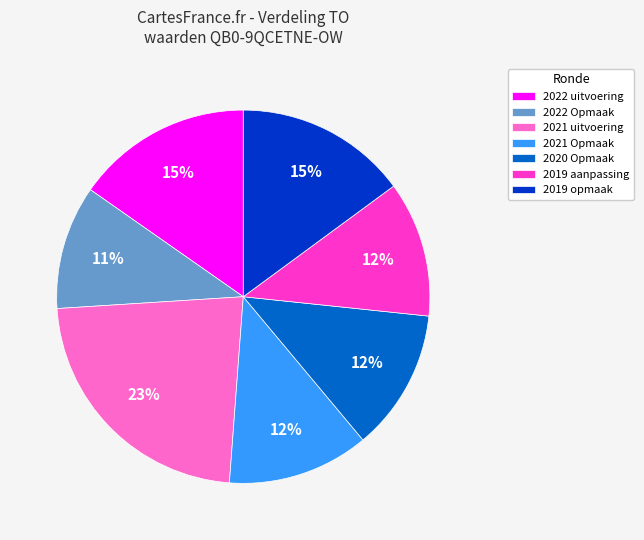

To the nearest percent, what is the difference between the 2022 Opmaak and 2019 aanpassing slice percentages?

1%